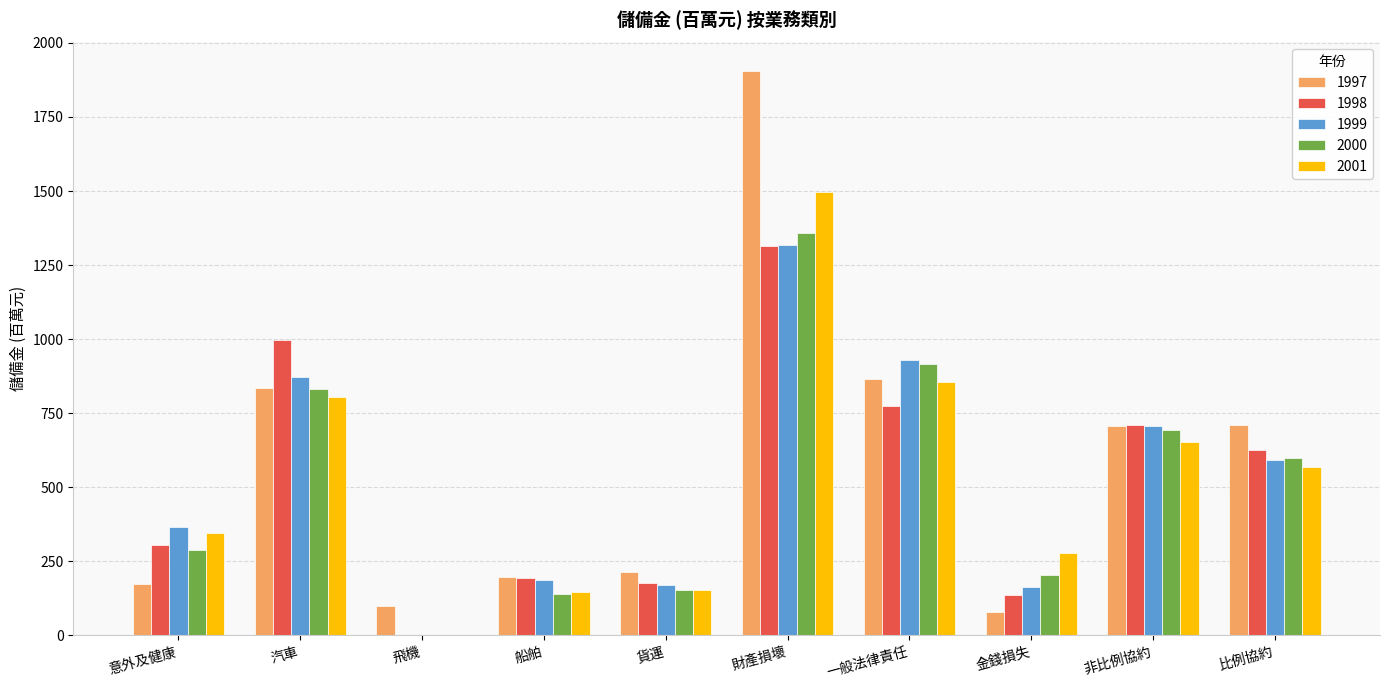

Which series has the largest range (max minus min)?

1997